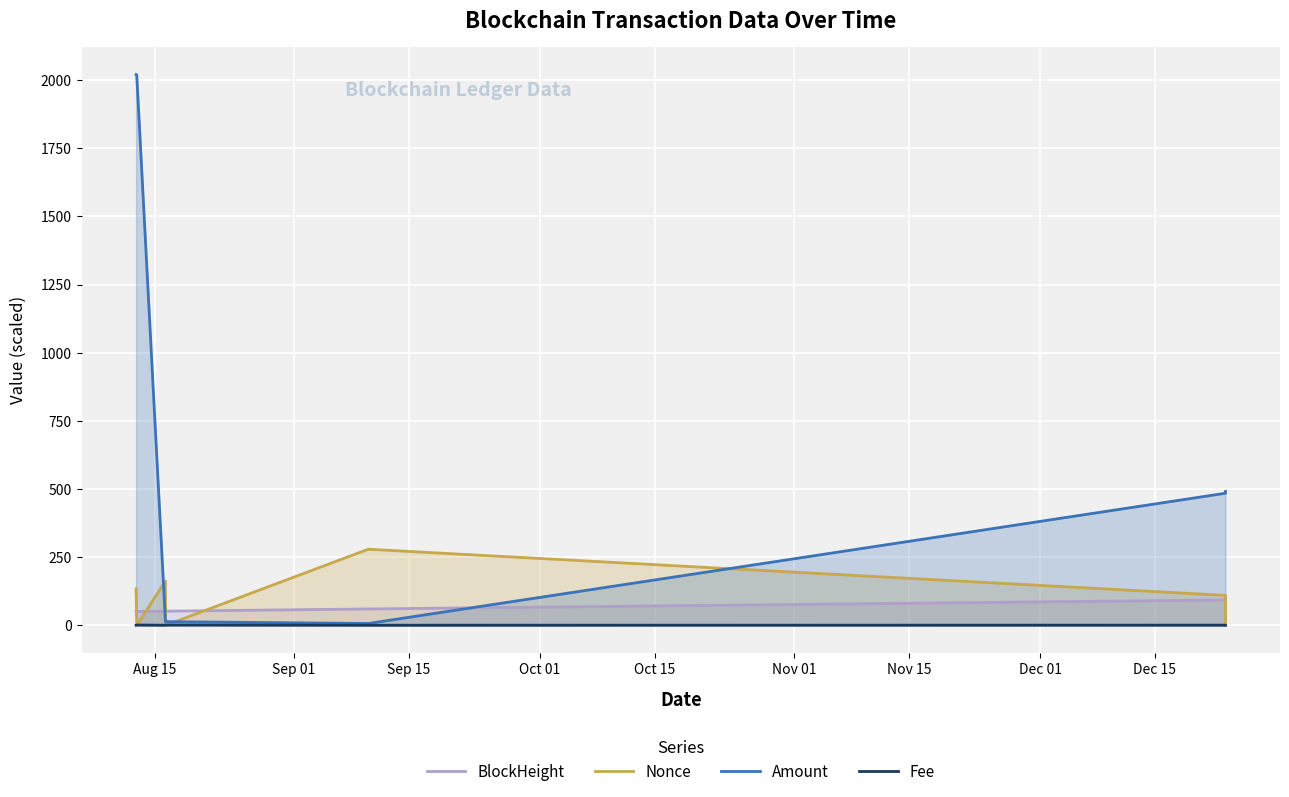

True or false: Amount and BlockHeight cross at least once.

True